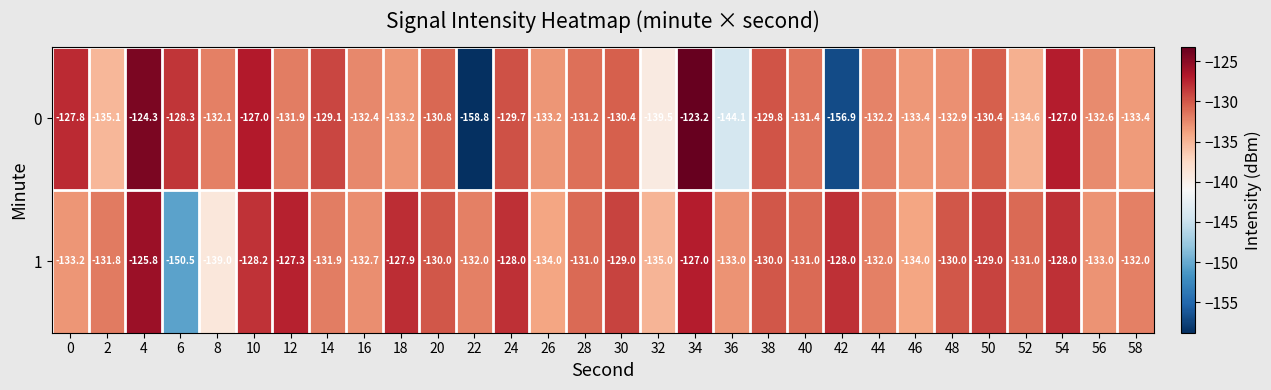

Read the 1 value at 8.

-139.0